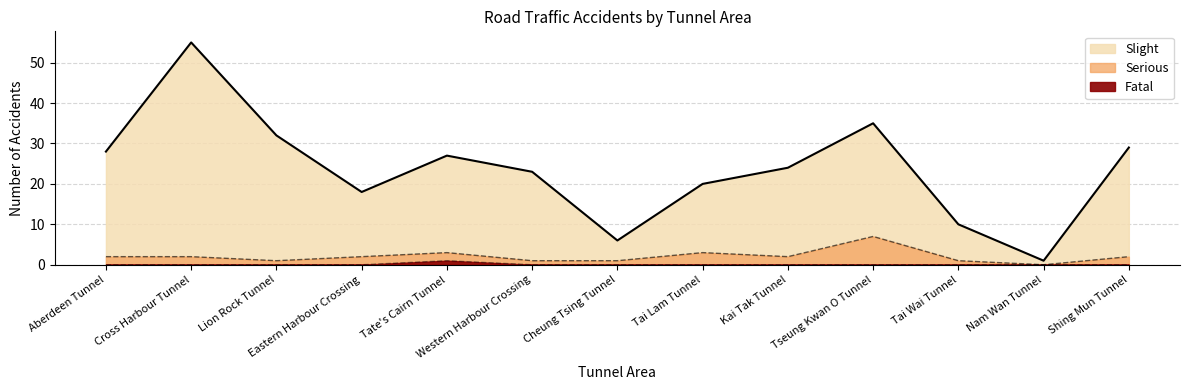

Reading left to right, list all the values displayed in this chart.

Fatal: Aberdeen Tunnel=0	Cross Harbour Tunnel=0	Lion Rock Tunnel=0	Eastern Harbour Crossing=0	Tate's Cairn Tunnel=1	Western Harbour Crossing=0	Cheung Tsing Tunnel=0	Tai Lam Tunnel=0	Kai Tak Tunnel=0	Tseung Kwan O Tunnel=0	Tai Wai Tunnel=0	Nam Wan Tunnel=0	Shing Mun Tunnel=0
Serious: Aberdeen Tunnel=2	Cross Harbour Tunnel=2	Lion Rock Tunnel=1	Eastern Harbour Crossing=2	Tate's Cairn Tunnel=3	Western Harbour Crossing=1	Cheung Tsing Tunnel=1	Tai Lam Tunnel=3	Kai Tak Tunnel=2	Tseung Kwan O Tunnel=7	Tai Wai Tunnel=1	Nam Wan Tunnel=0	Shing Mun Tunnel=2
Slight: Aberdeen Tunnel=28	Cross Harbour Tunnel=55	Lion Rock Tunnel=32	Eastern Harbour Crossing=18	Tate's Cairn Tunnel=27	Western Harbour Crossing=23	Cheung Tsing Tunnel=6	Tai Lam Tunnel=20	Kai Tak Tunnel=24	Tseung Kwan O Tunnel=35	Tai Wai Tunnel=10	Nam Wan Tunnel=1	Shing Mun Tunnel=29